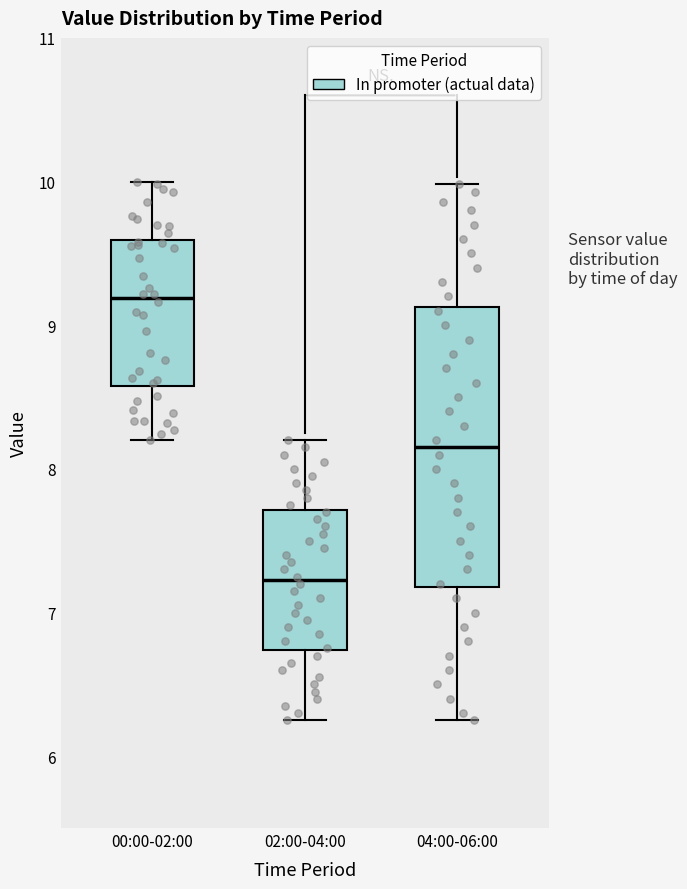

Which box has the highest median line?

00:00-02:00